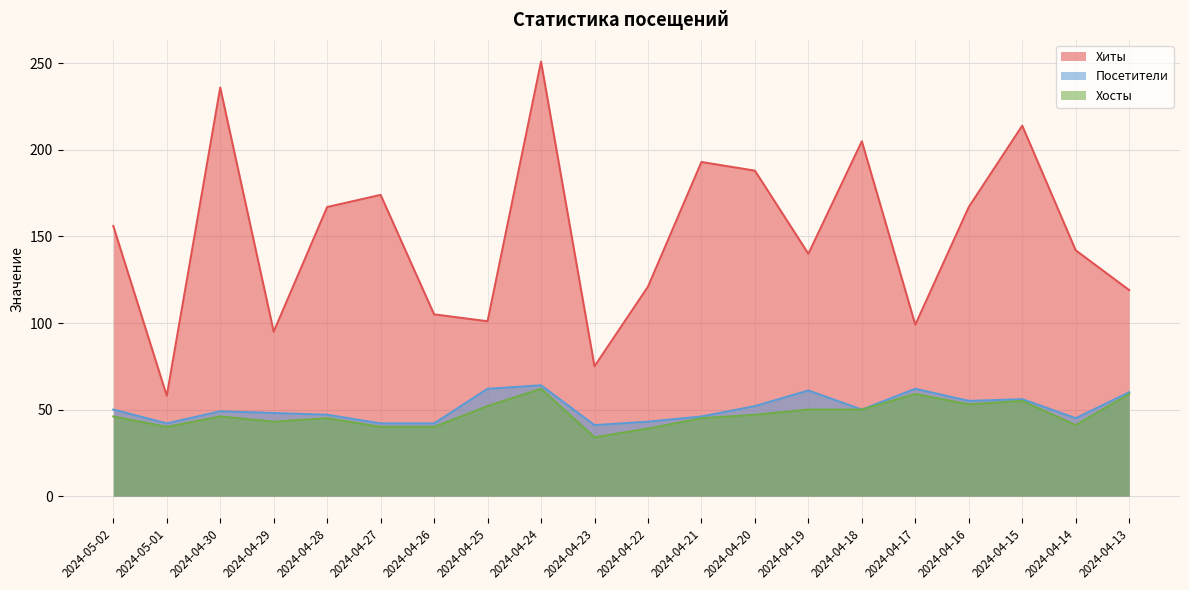

At which label is Хиты closest to 154?

2024-05-02